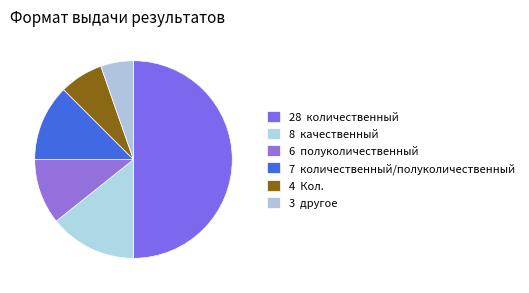

Rank the categories by value from highest to lowest.

количественный, качественный, количественный/полуколичественный, полуколичественный, Кол., другое